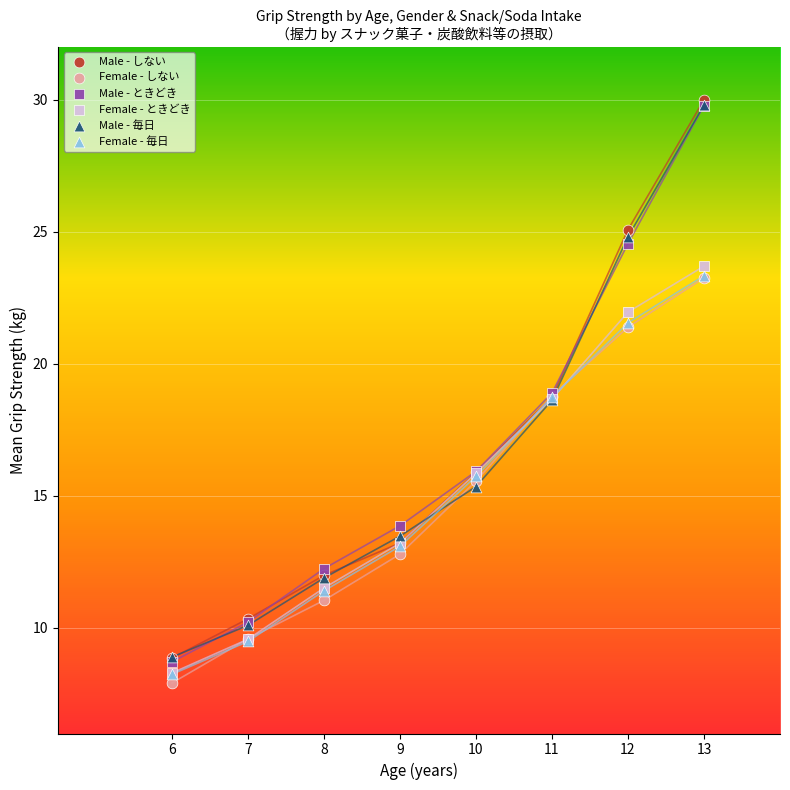

Which series has the largest Y range (max minus min)?

Male - しない